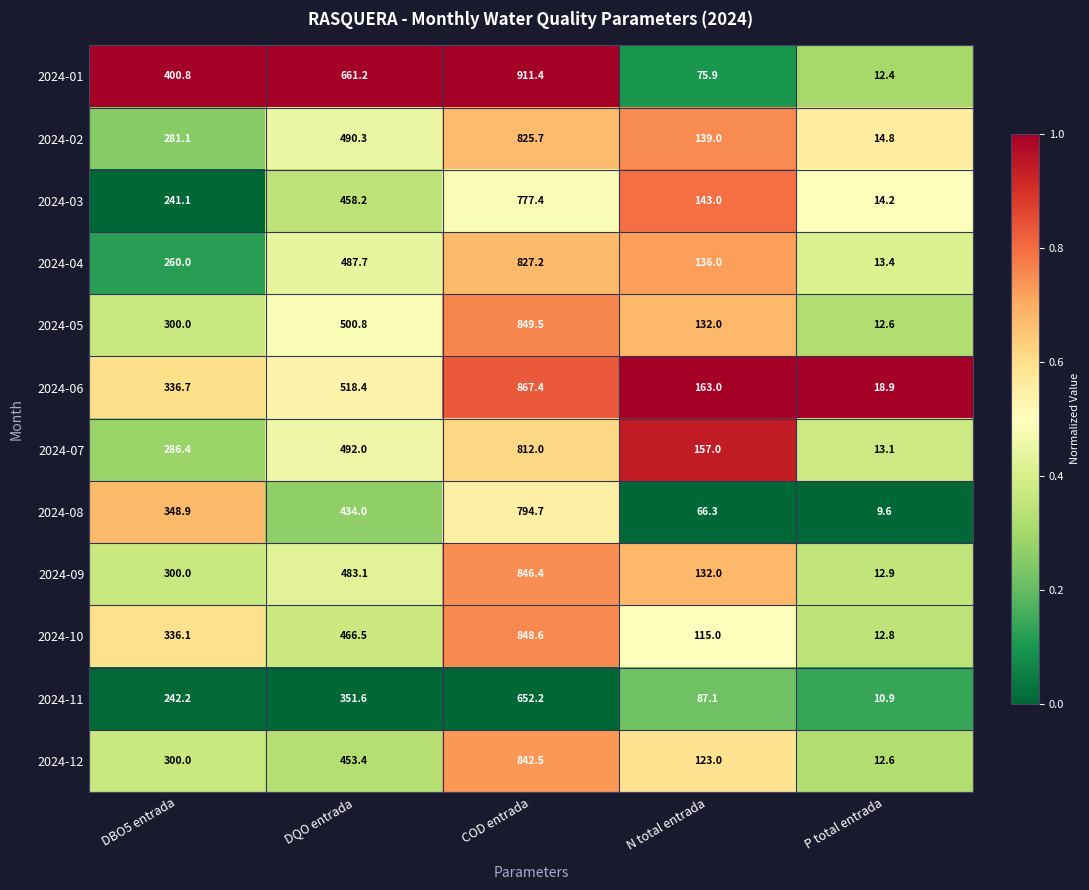

What is the difference between the maximum and minimum values in the 2024-03 series?

763.2